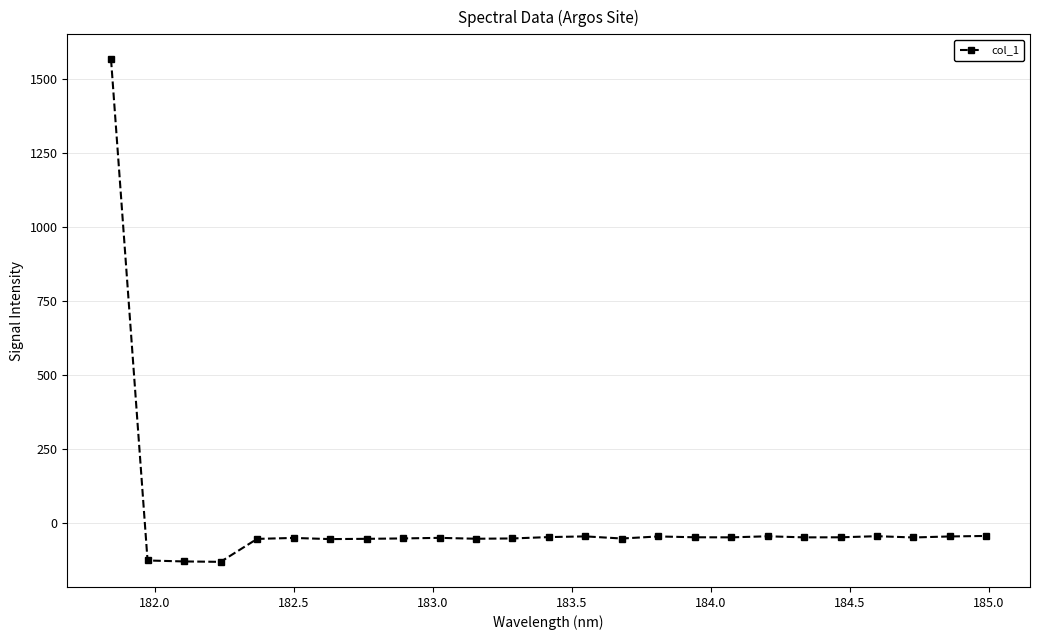

How many values are below -49?

16